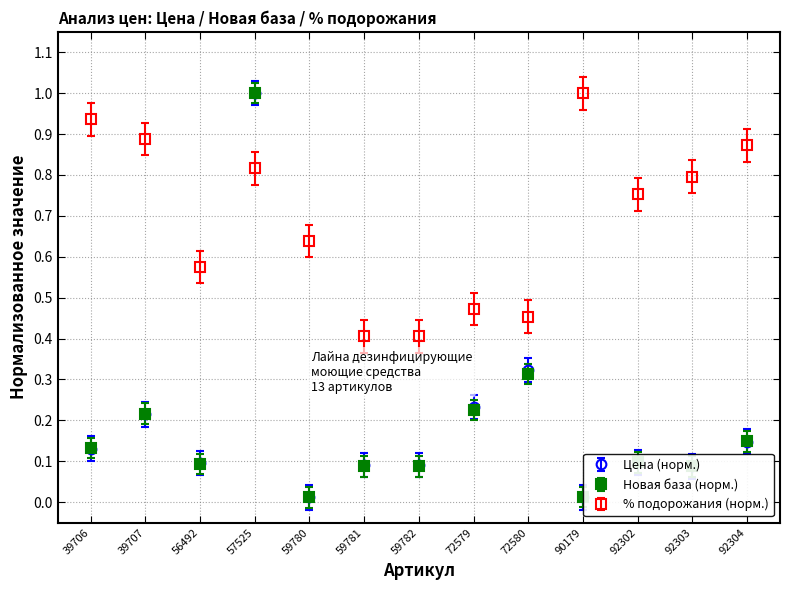

True or false: % подорожания (норм.) has a value of 1.0 at 90179.

True